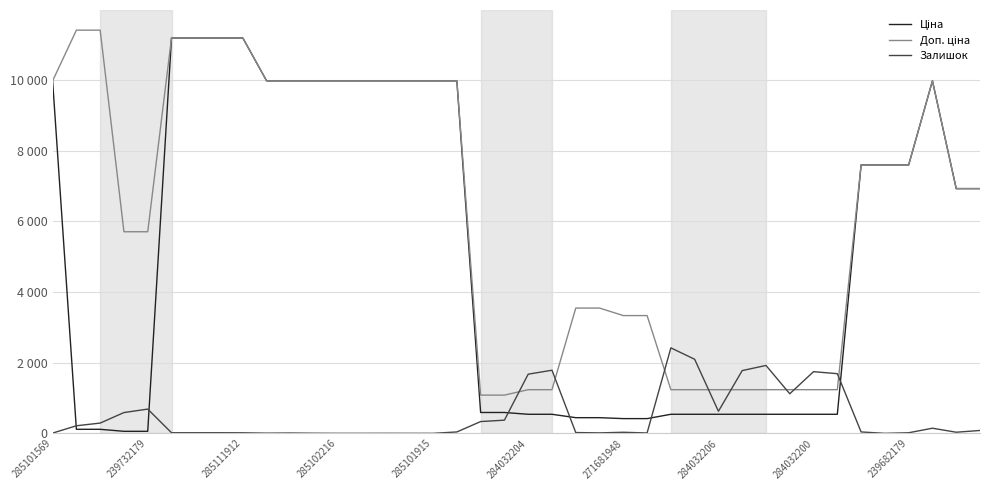

What is the value of the Ціна point at the 9th from the left?

11188.2